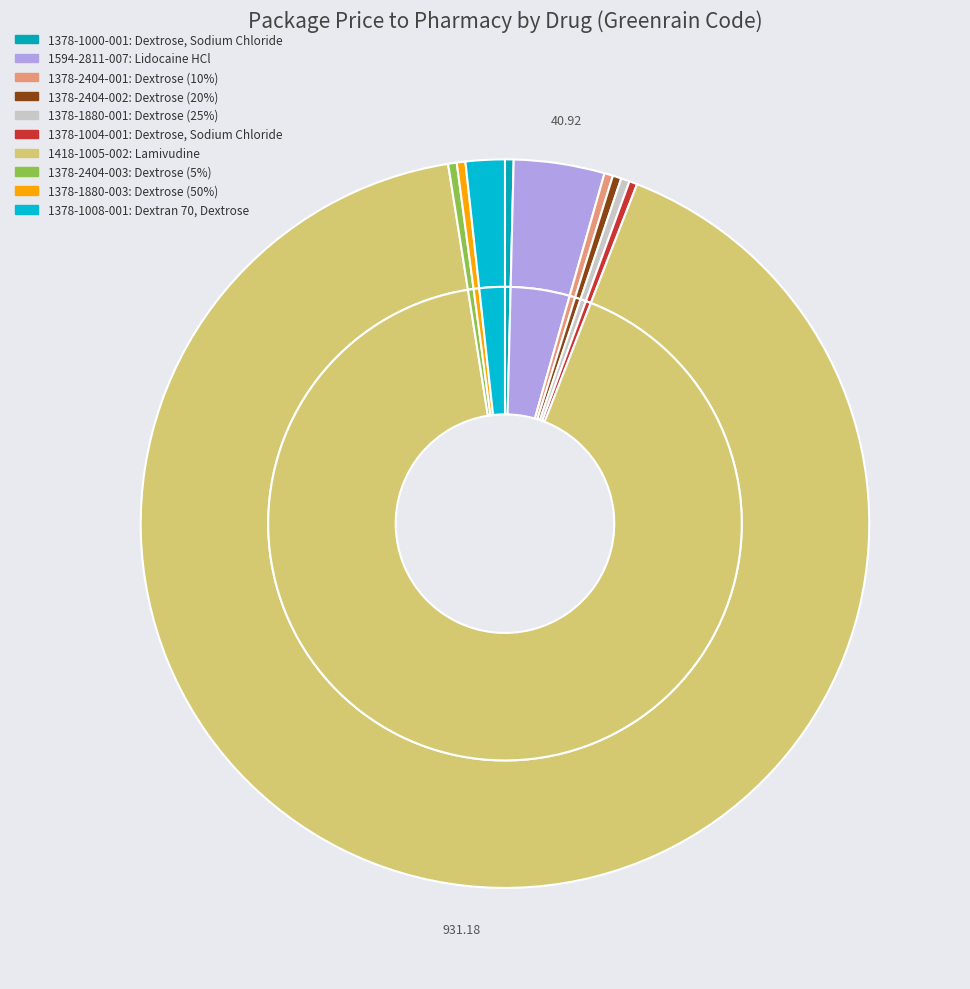

Combined, do 1378-1880-001 and 1378-2404-003 account for over 50%?

No